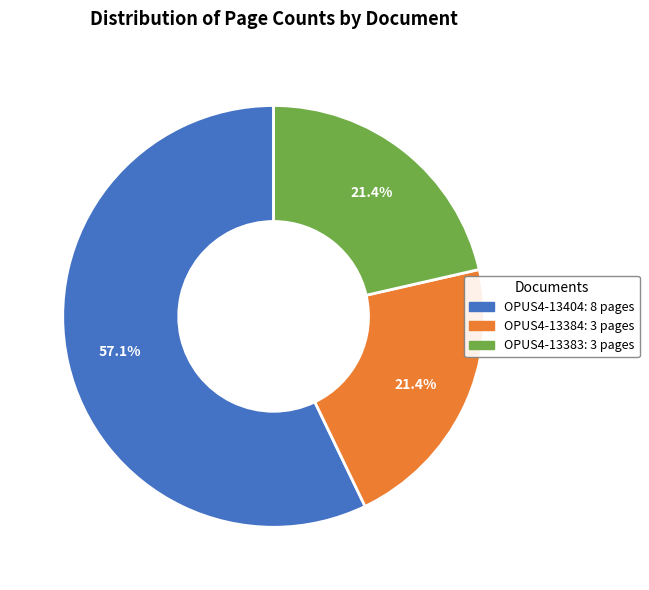

To the nearest percent, what is the difference between the largest and smallest slice percentages?

36%